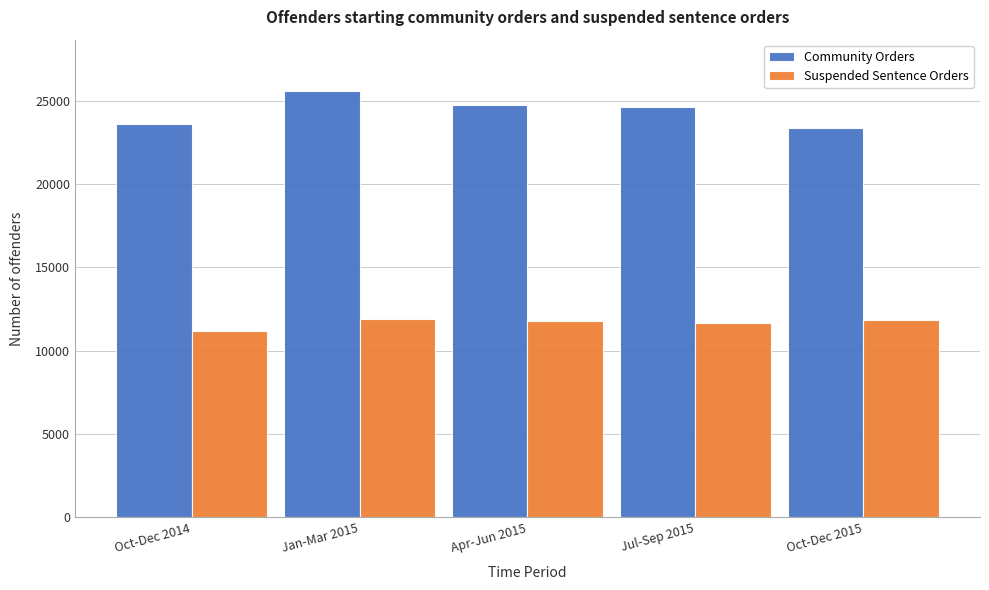

What is the approximate value of Community Orders at Oct-Dec 2015?

23403